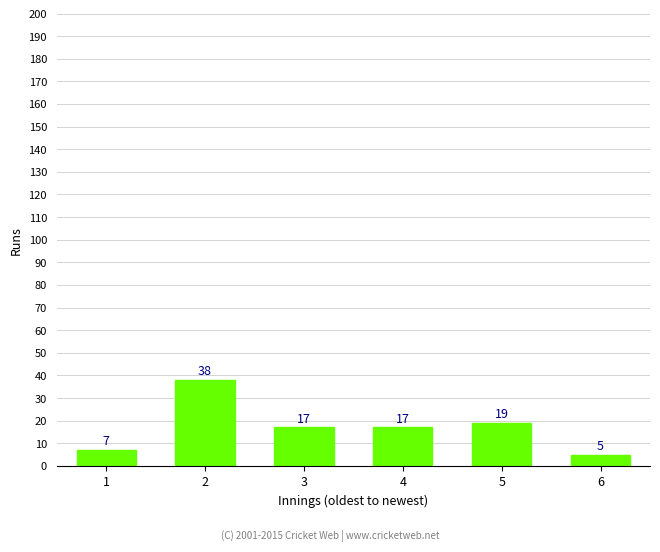

Reading left to right, transcribe all the data shown in this chart.

7	38	17	17	19	5